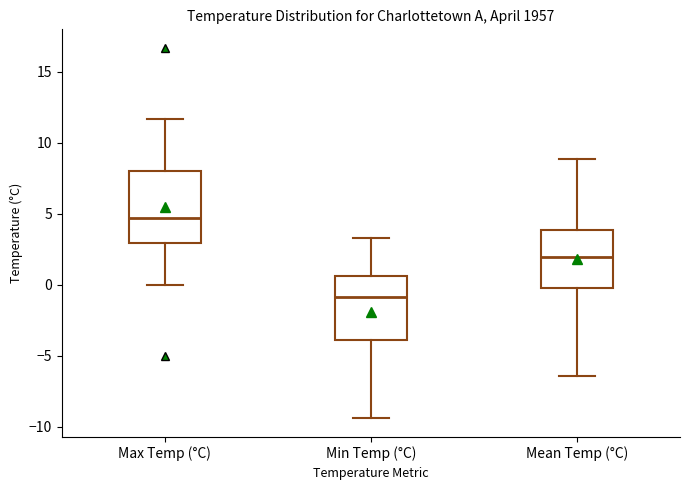

Which box's median line is the lowest?

Min Temp (°C)